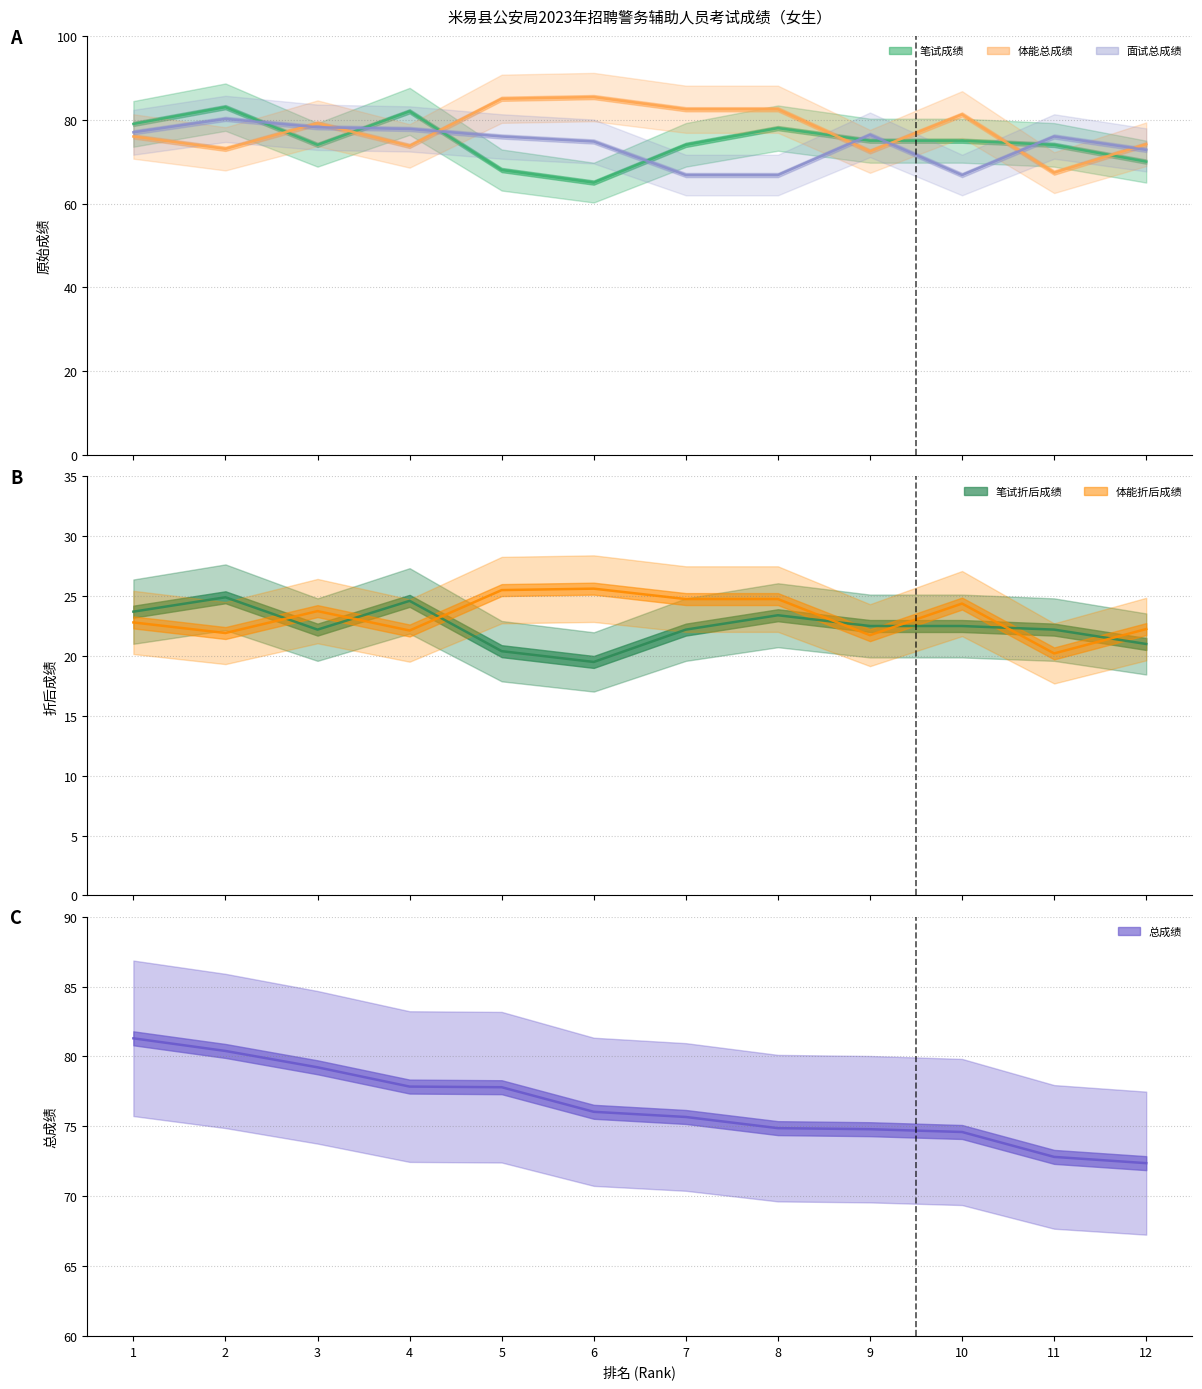

Reading left to right, transcribe all the data shown in this chart.

笔试成绩: 1=79.0	2=83.0	3=74.0	4=82.0	5=68.0	6=65.0	7=74.0	8=78.0	9=75.0	10=75.0	11=74.0	12=70.0
体能总成绩: 1=76.0	2=73.0	3=79.2	4=73.8	5=85.0	6=85.4	7=82.5	8=82.5	9=72.5	10=81.2	11=67.4	12=74.2
面试总成绩: 1=77.0	2=80.2	3=78.2	4=77.8	5=76.0	6=74.8	7=66.8	8=66.8	9=76.4	10=66.8	11=76.0	12=72.8
笔试折后成绩: 1=23.7	2=24.9	3=22.2	4=24.6	5=20.4	6=19.5	7=22.2	8=23.4	9=22.5	10=22.5	11=22.2	12=21.0
体能折后成绩: 1=22.8	2=21.9	3=23.7	4=22.1	5=25.5	6=25.6	7=24.8	8=24.8	9=21.7	10=24.4	11=20.2	12=22.2
总成绩: 1=81.3	2=80.4	3=79.2	4=77.8	5=77.8	6=76.0	7=75.7	8=74.9	9=74.8	10=74.6	11=72.8	12=72.4